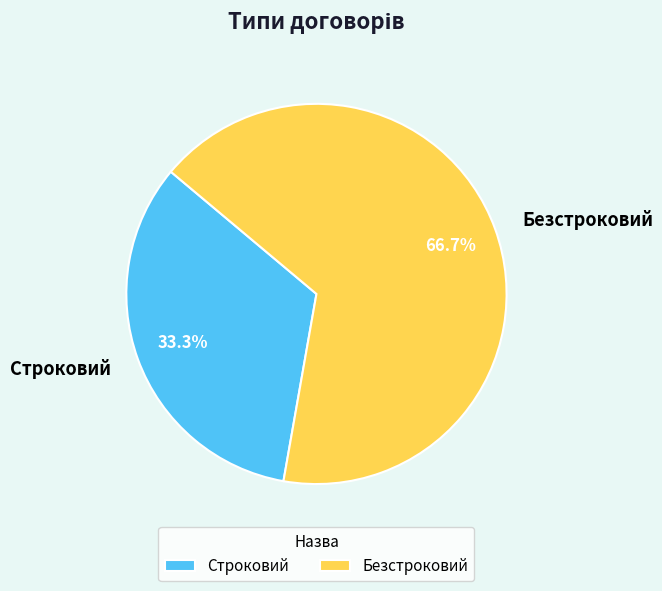

Do Безстроковий and Строковий together represent more than half of the pie?

Yes